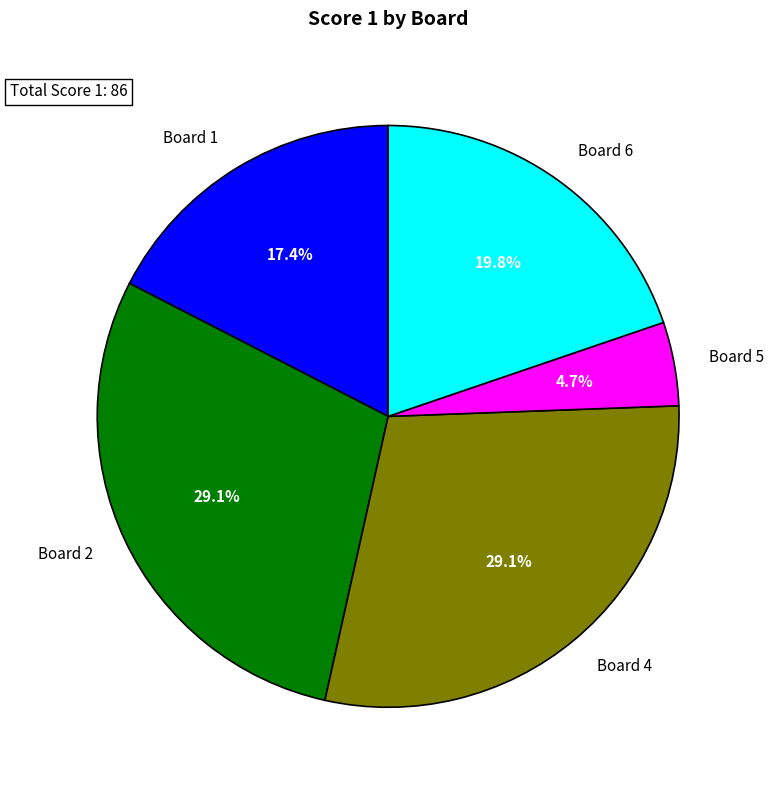

How many slices are in this pie chart?

5